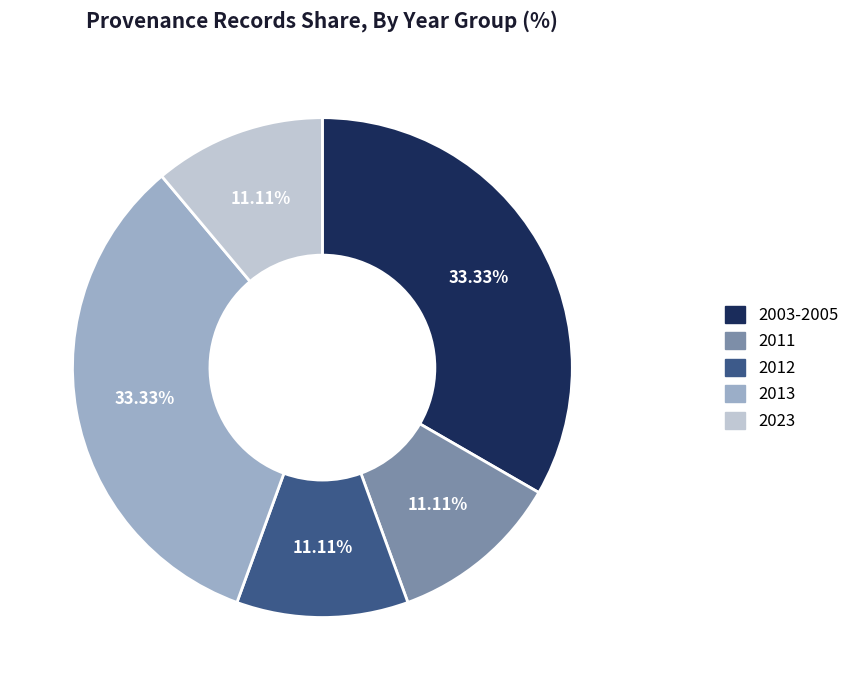

Is there any slice that represents more than half of the pie?

No